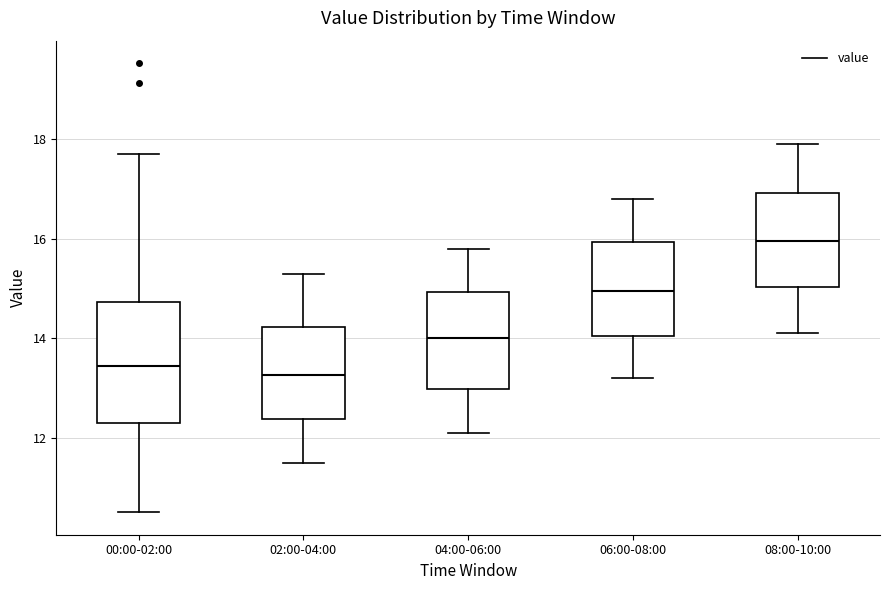

Comparing the boxes themselves (not the whiskers), which one is the tallest?

00:00-02:00